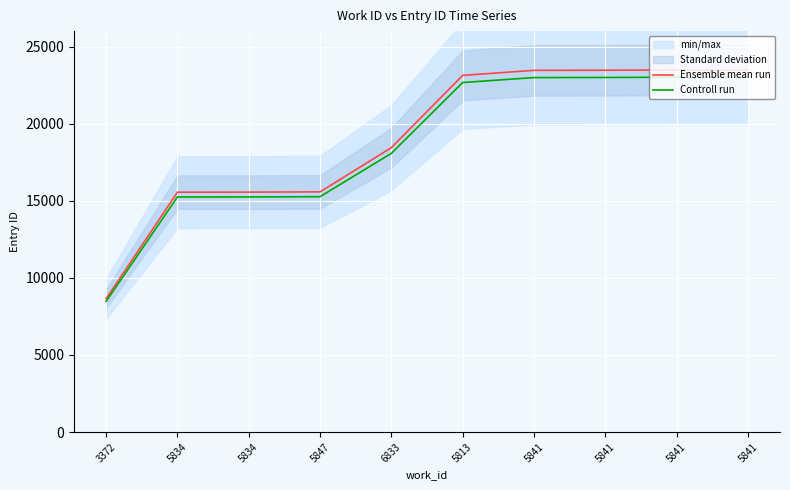

Between 5841 and 5834, which is larger?

5841